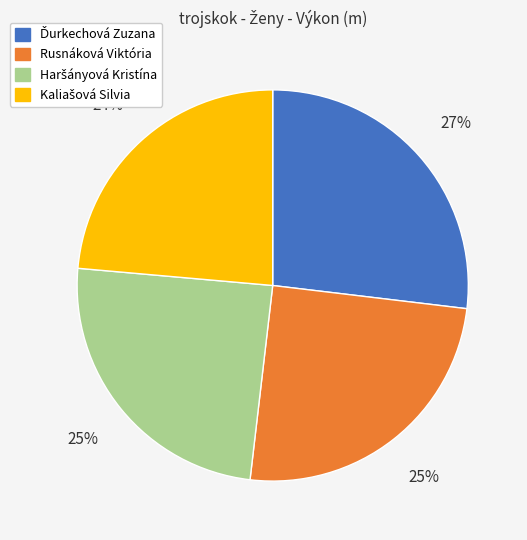

Is there a majority slice in this chart?

No